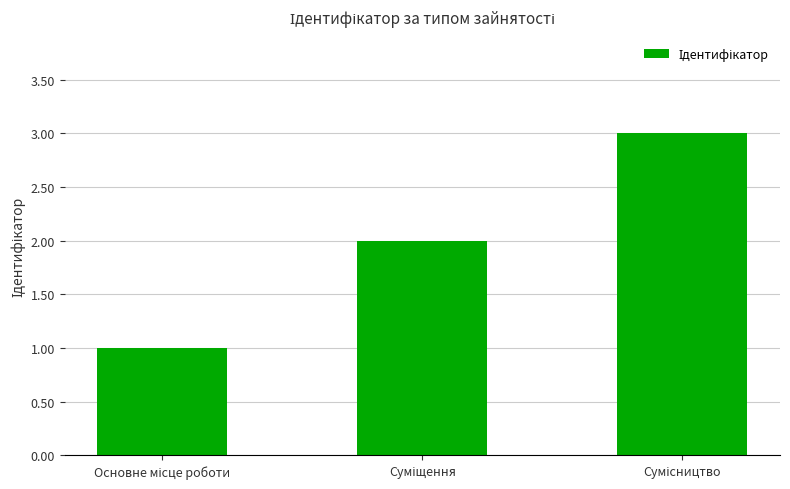

What is the greatest value displayed?

3